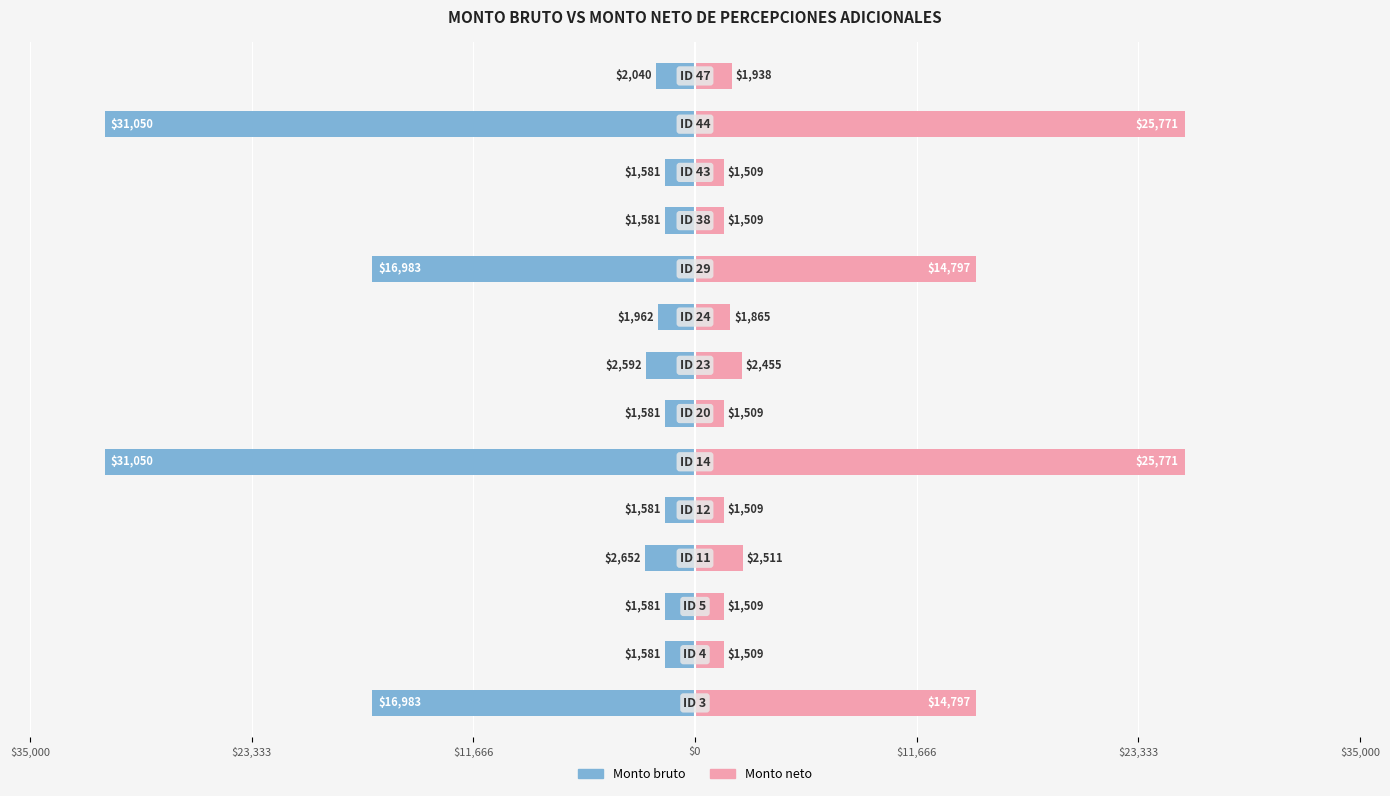

What are all the series names shown in the legend?

Monto bruto, Monto neto